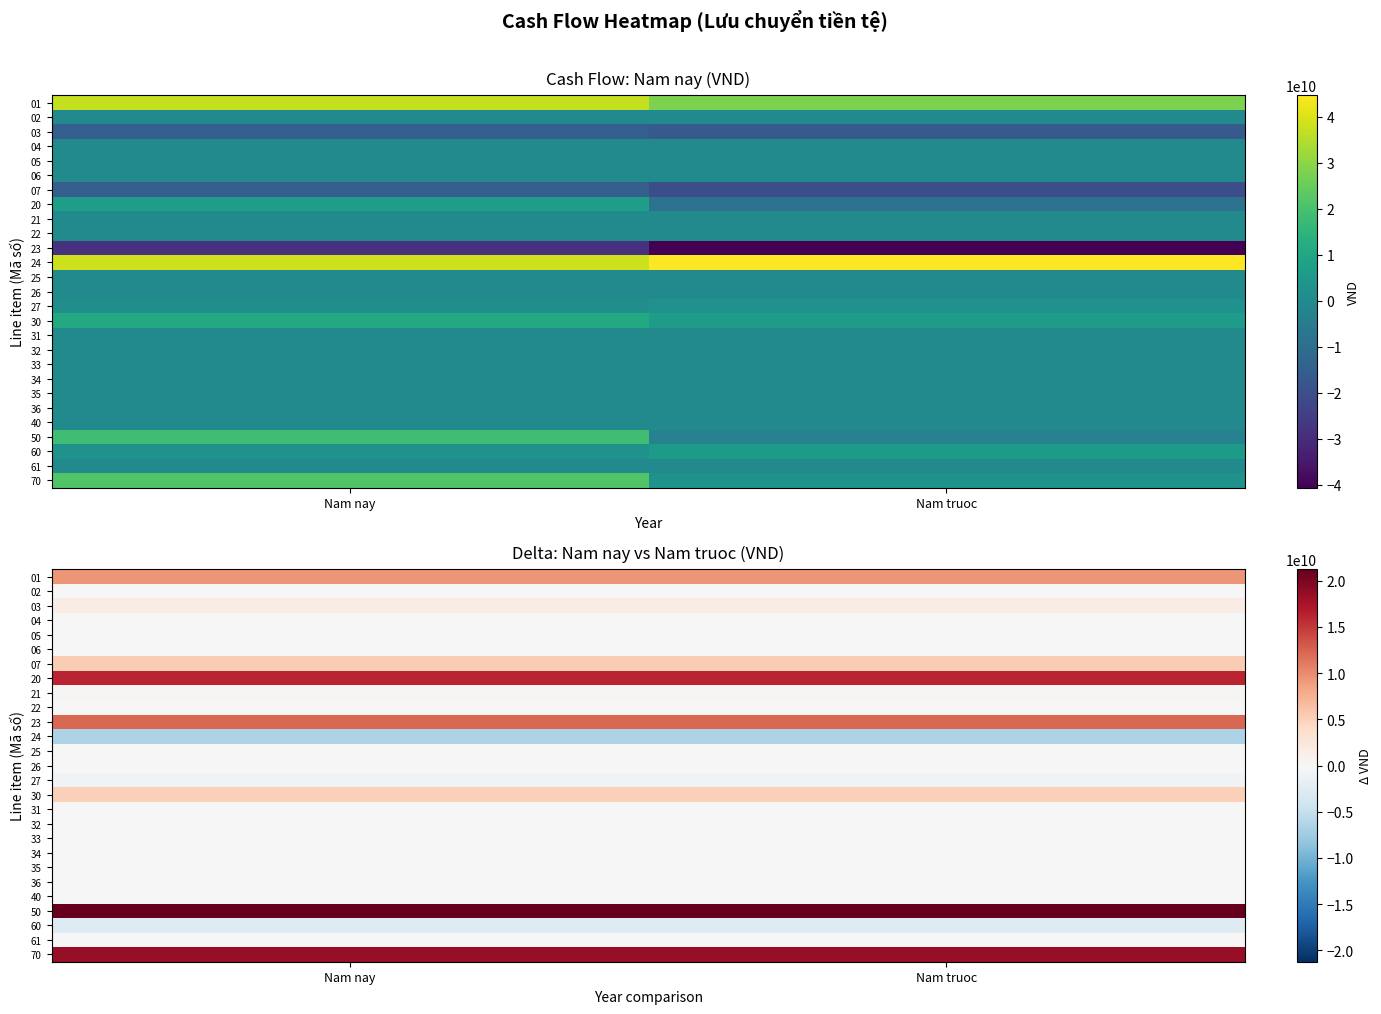

Rank the categories by 02 value from highest to lowest.

Nam nay, Nam truoc